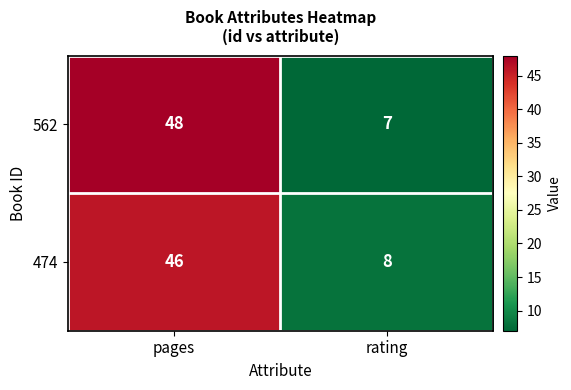

At which label does 562 reach its minimum?

rating